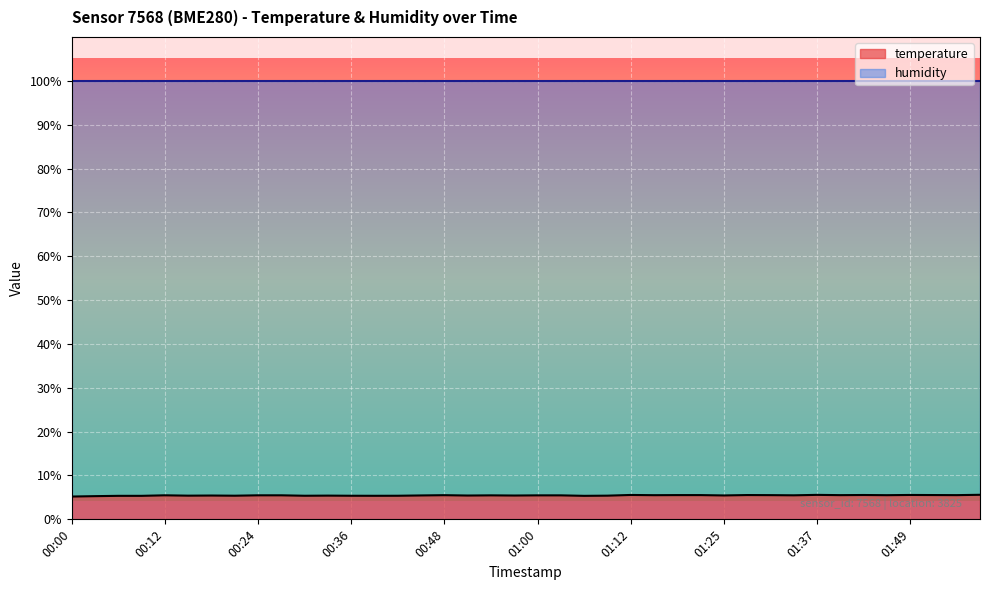

What position from the right is 00:21?

33